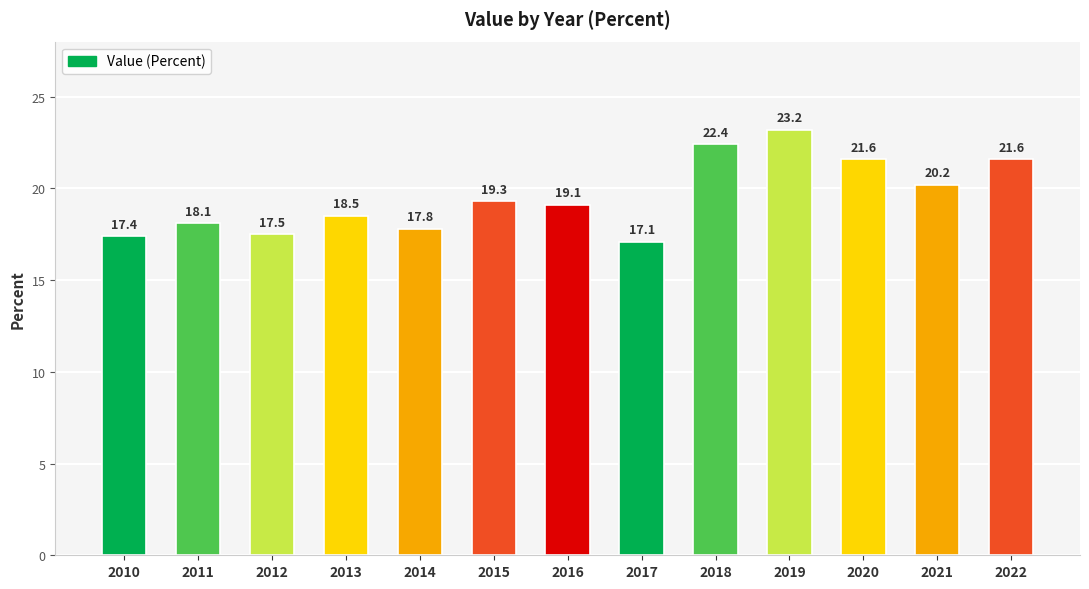

What is the value of the 1st bar from the left?

17.4